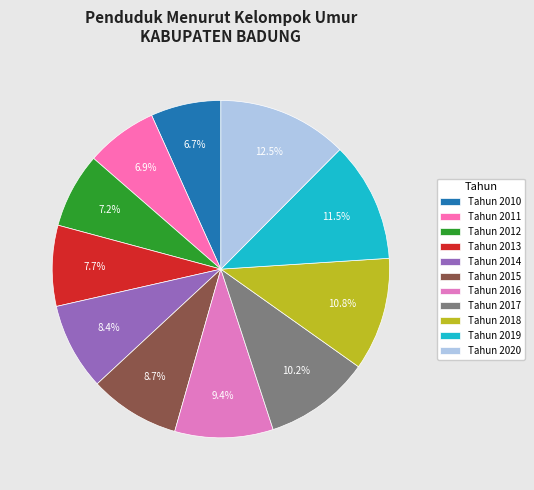

How many segments does this pie chart have?

11